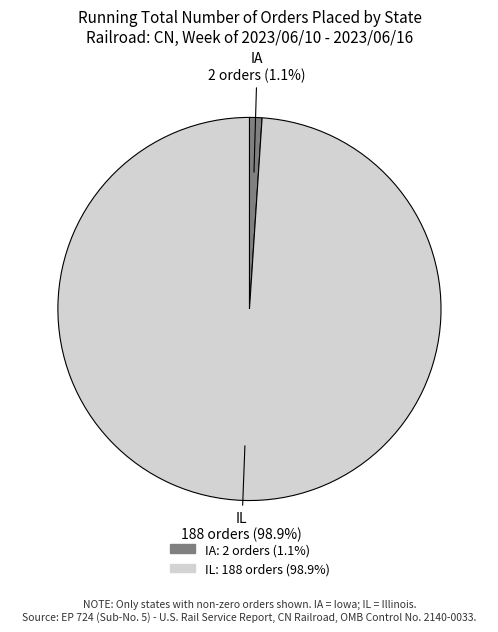

Which category has the smallest portion of the pie?

IA